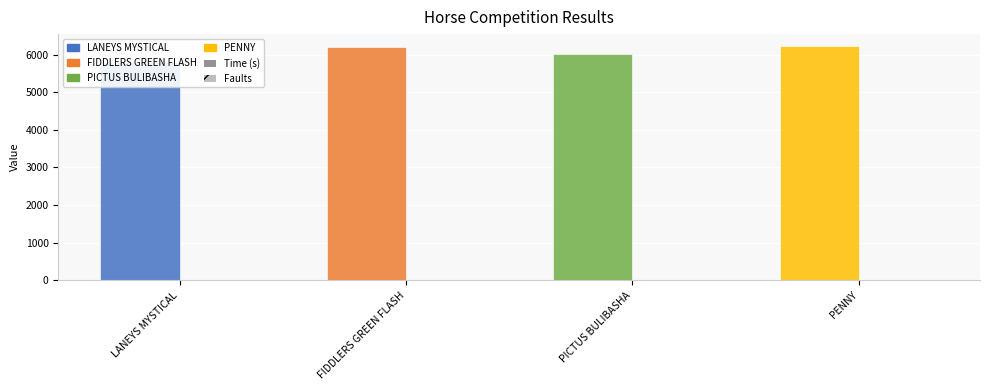

Which series has the largest range (max minus min)?

Time (s)